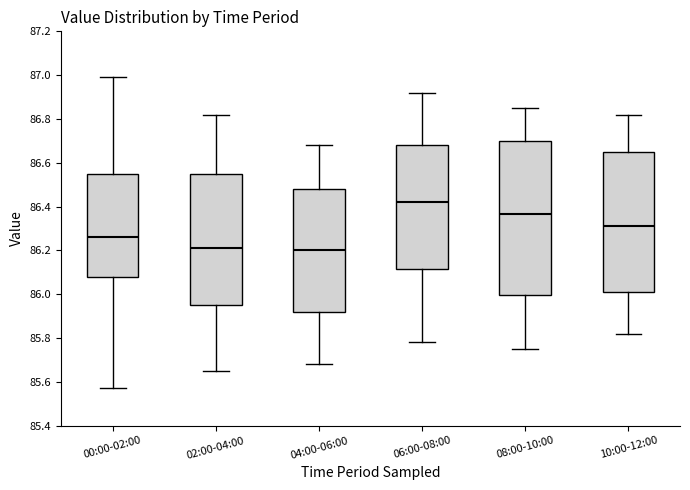

Reading left to right, read every box against the y-axis: the position of its median line, the range the box covers, and the ends of its whiskers. The values are not printed on the chart, so give them approximately, as read against the axis.

00:00-02:00: median 86.26, box 86.08 to 86.56, whiskers 85.58 to 87.00
02:00-04:00: median 86.22, box 85.96 to 86.56, whiskers 85.66 to 86.82
04:00-06:00: median 86.20, box 85.92 to 86.48, whiskers 85.68 to 86.68
06:00-08:00: median 86.42, box 86.12 to 86.68, whiskers 85.78 to 86.92
08:00-10:00: median 86.36, box 86.00 to 86.70, whiskers 85.76 to 86.86
10:00-12:00: median 86.32, box 86.02 to 86.66, whiskers 85.82 to 86.82